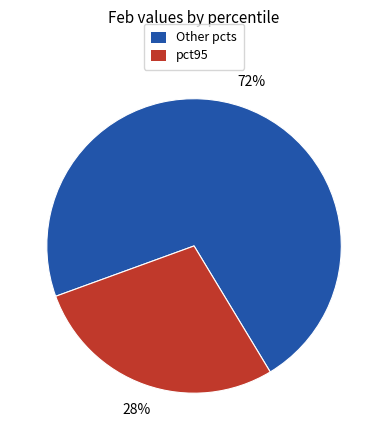

To the nearest percent, what is the average slice percentage?

50%